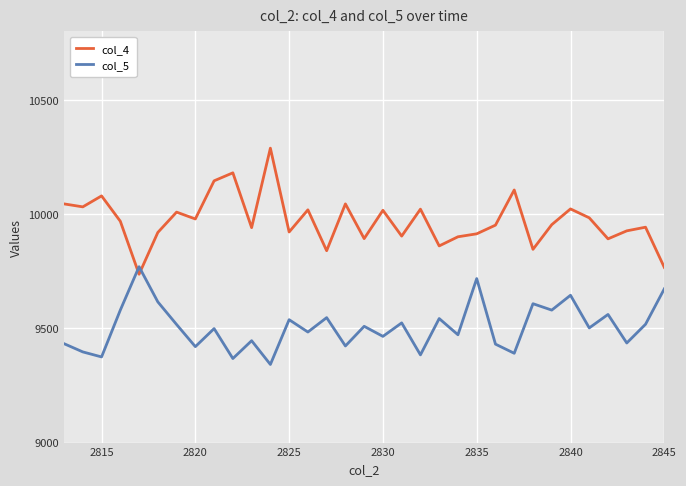

How many times do col_4 and col_5 cross each other?

2